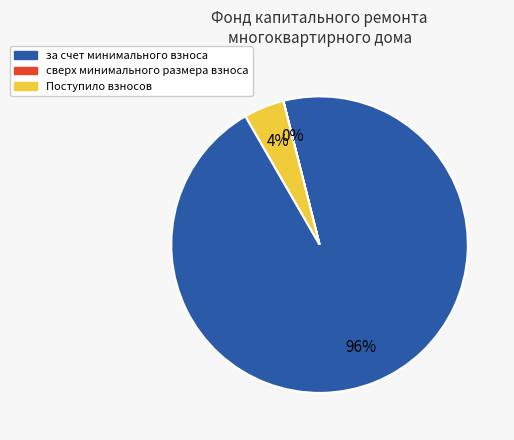

Between за счет минимального взноса and Поступило взносов, which is larger?

за счет минимального взноса